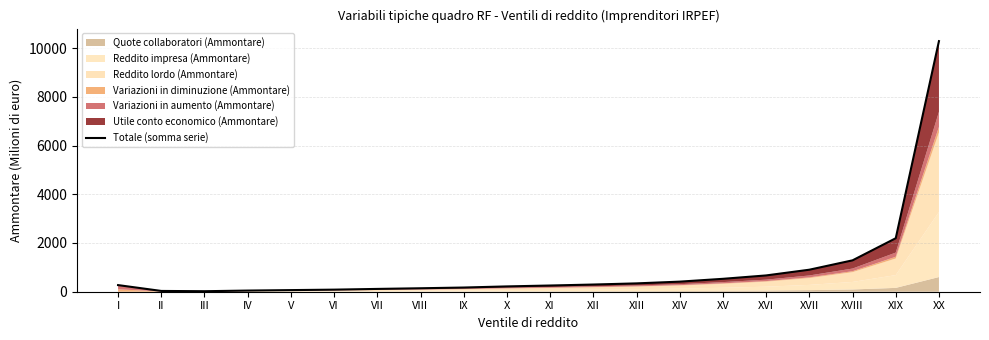

What is the label of the 11th point from the left?

XI